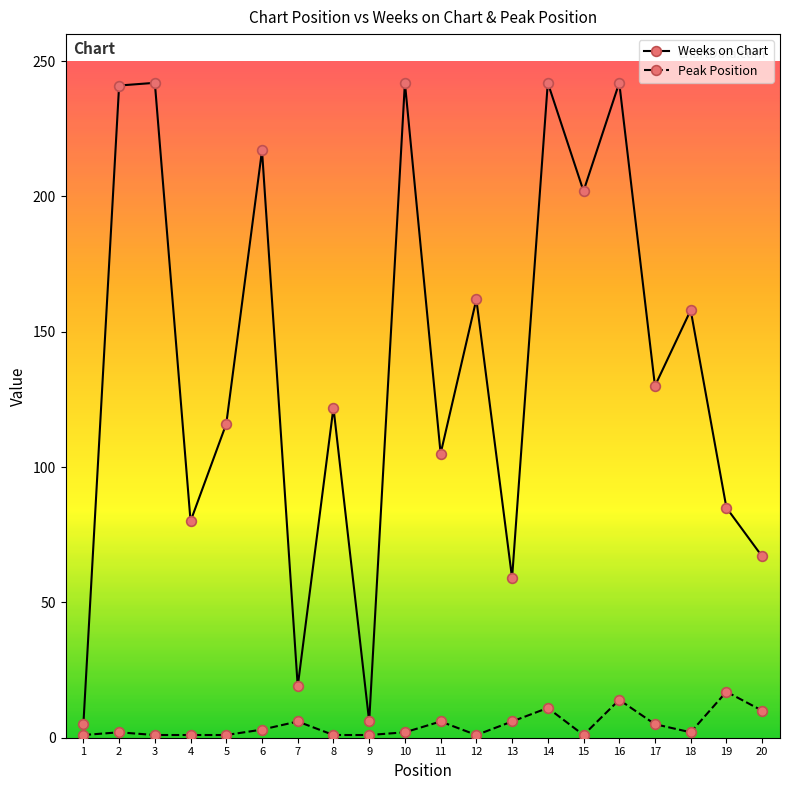

Rank the series by their average value, from lowest to highest.

Peak Position, Weeks on Chart